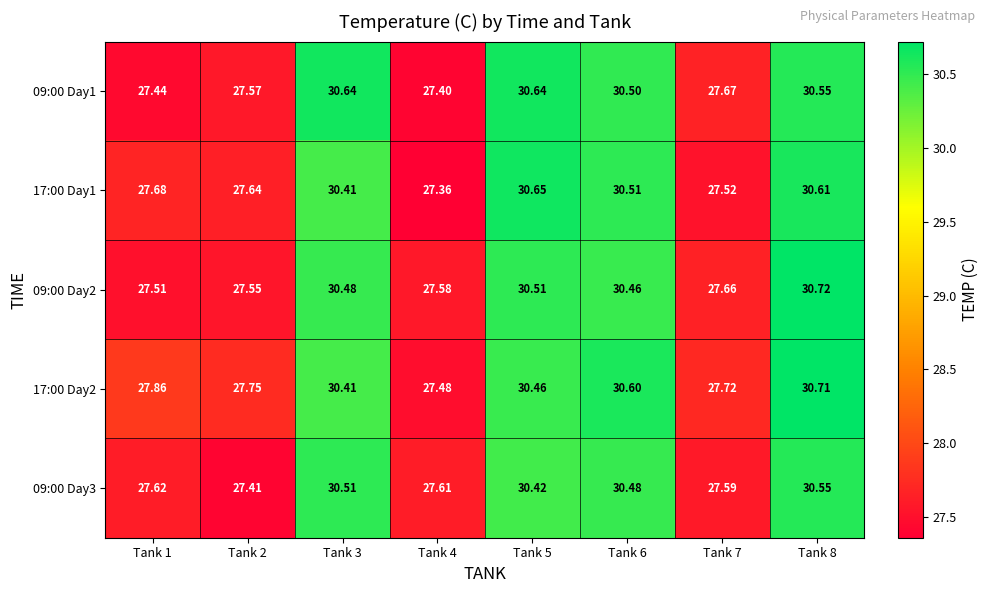

Is the value of 09:00 Day2 at Tank 6 greater than the value of 17:00 Day1 at Tank 8?

No